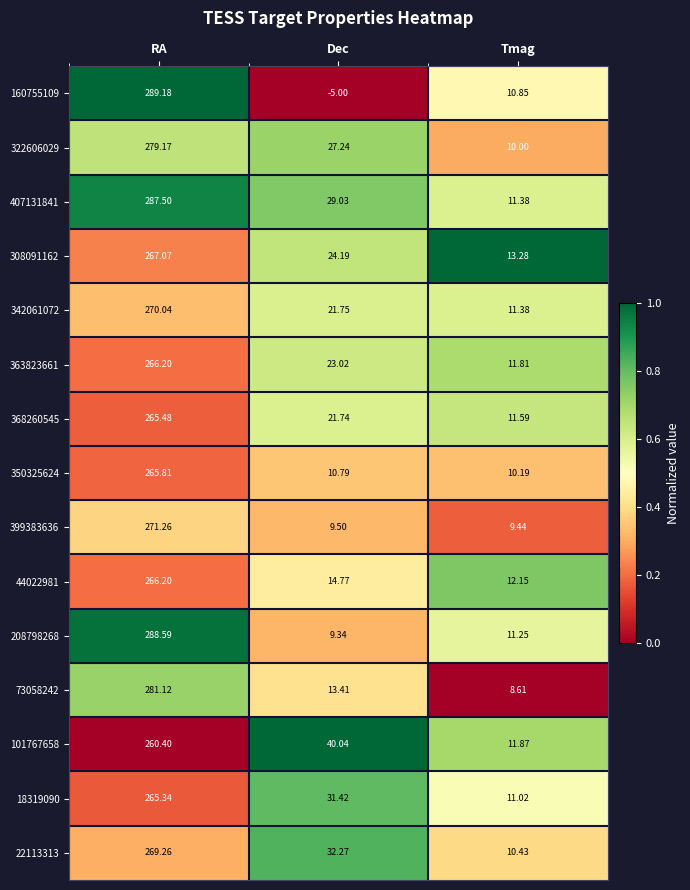

At which category does the chart reach its peak across all series?

RA